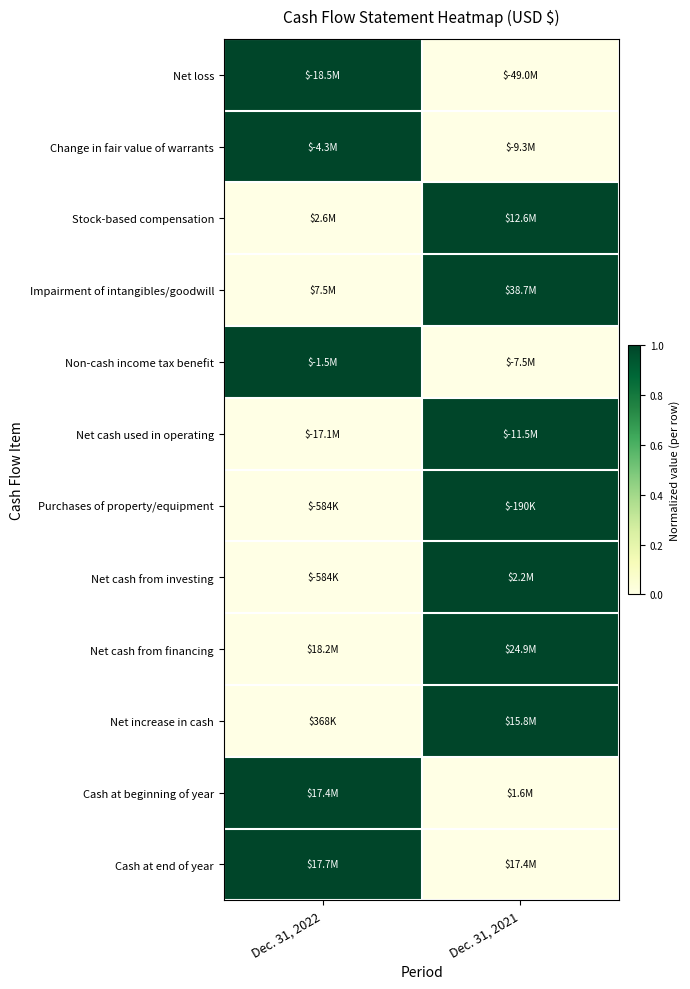

Count the number of categories in the chart.

2